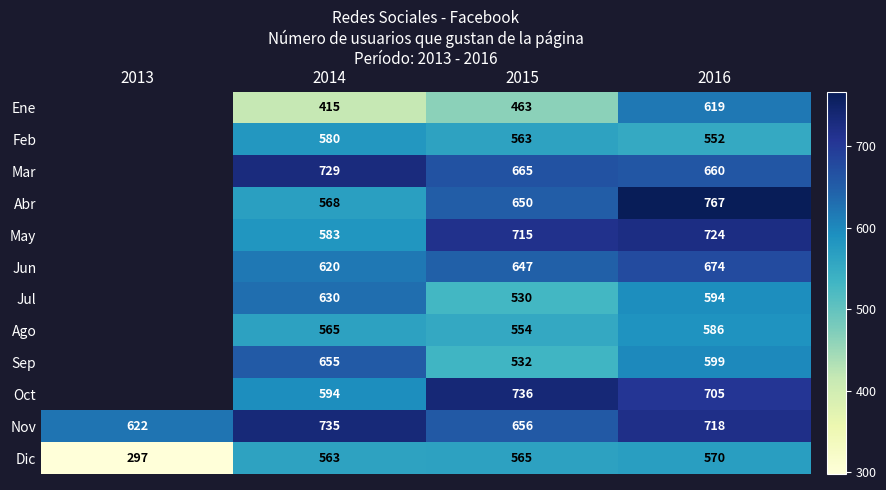

Which series changed the most between 2015 and 2016?

Ene